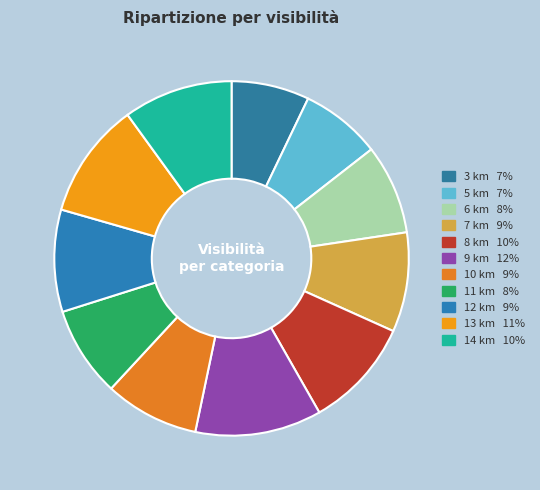

What is the change in value from 13 km to 14 km?

-1.0